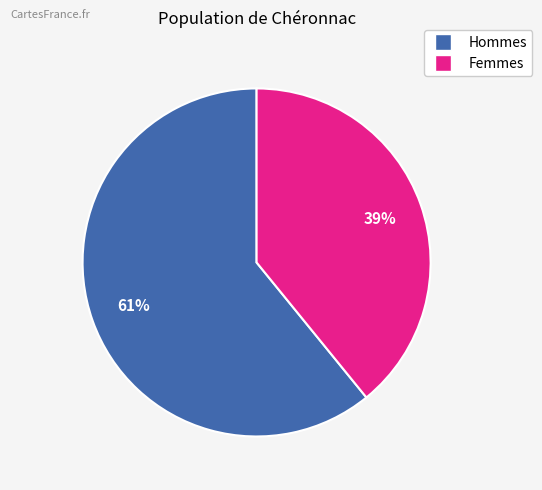

Is there a majority slice in this chart?

Yes